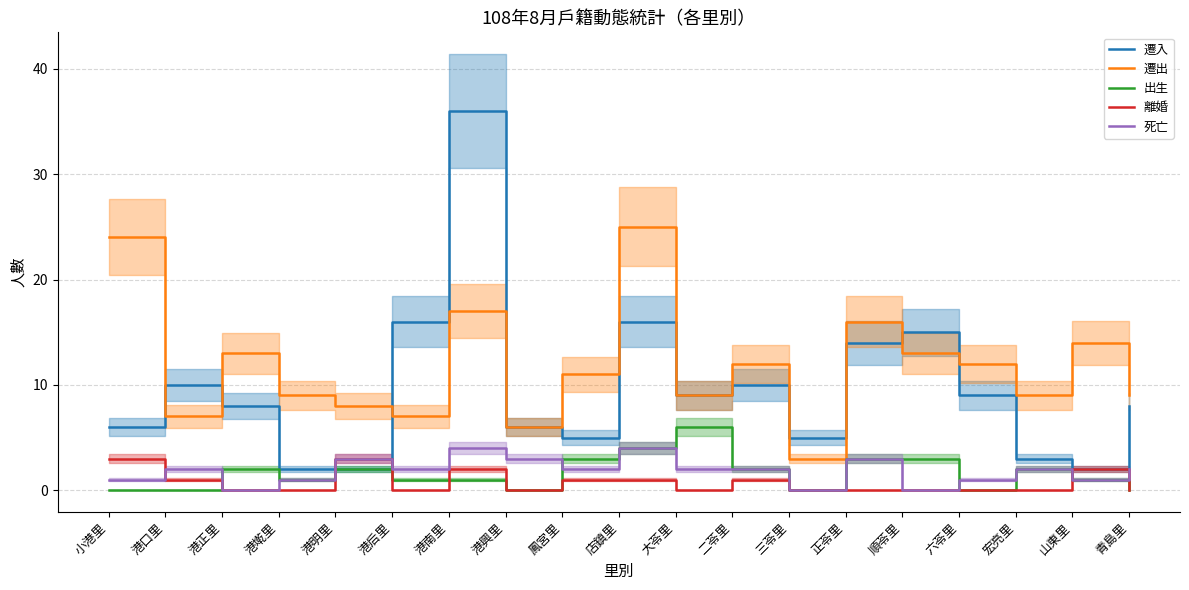

Reading left to right, list all the values displayed in this chart.

遷入: 6	10	8	2	2	16	36	6	5	16	9	10	5	14	15	9	3	2	8
遷出: 24	7	13	9	8	7	17	6	11	25	9	12	3	16	13	12	9	14	9
出生: 0	0	2	1	2	1	1	0	3	4	6	2	0	3	3	0	2	1	0
離婚: 3	1	0	0	3	0	2	0	1	1	0	1	0	0	0	0	0	2	0
死亡: 1	2	0	1	3	2	4	3	2	4	2	2	0	3	0	1	2	1	2